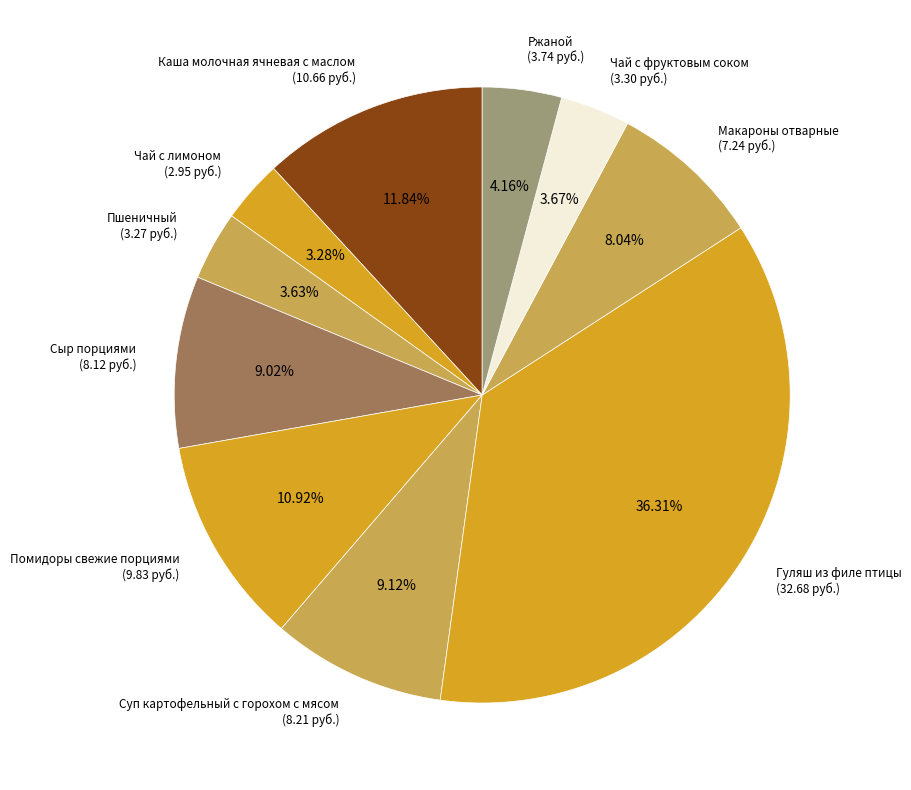

True or false: Чай с лимоном accounts for 3% of the total.

True